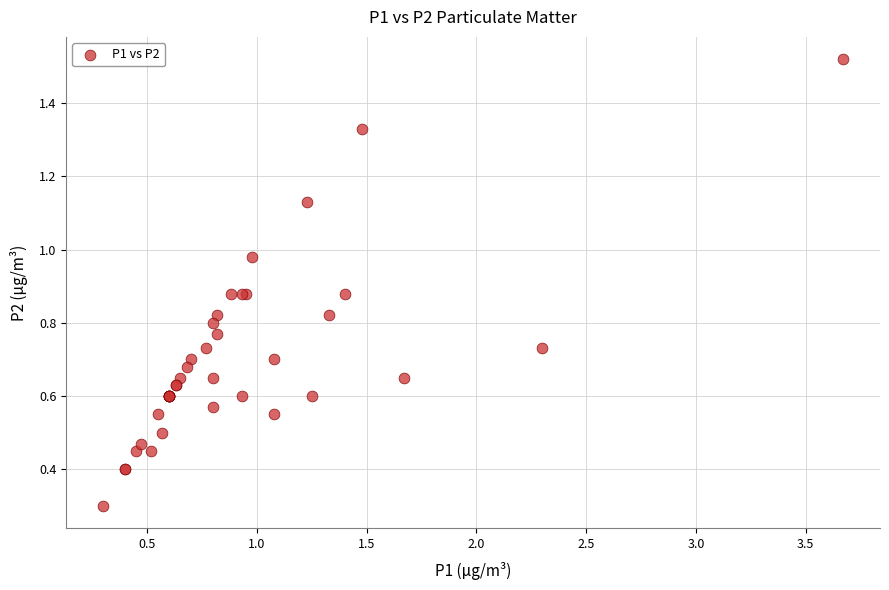

What Y value in the scatter plot is closest to 0?

0.3